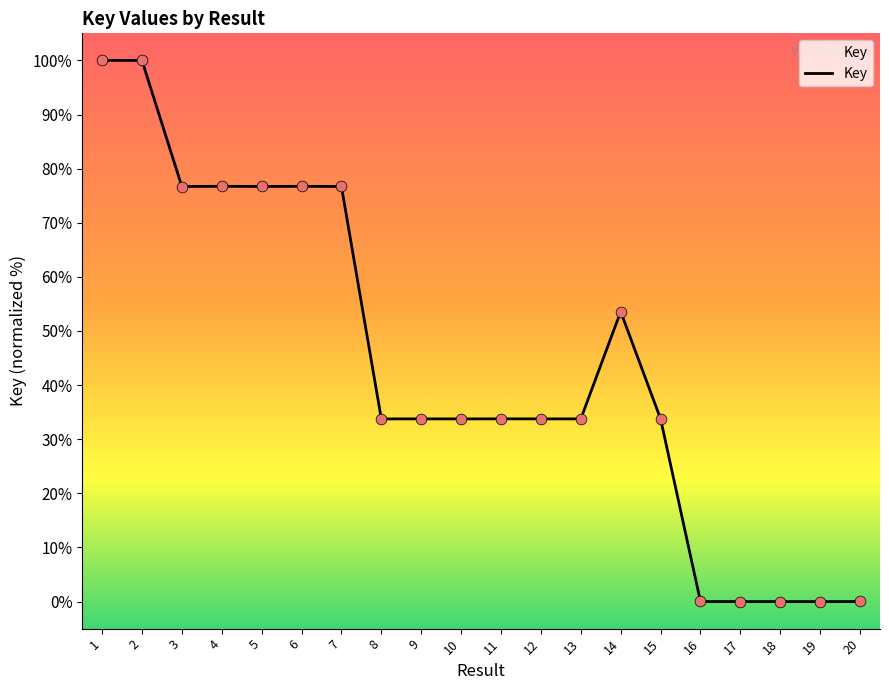

Approximately how many times larger is the value at 14 compared to 4?

0.7